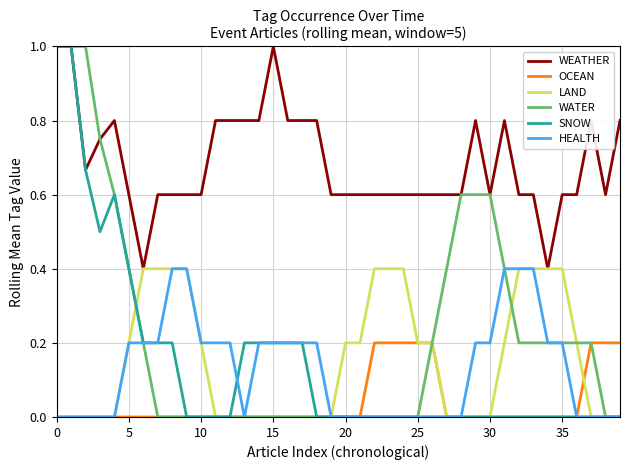

Which series has the largest total across all categories?

WEATHER